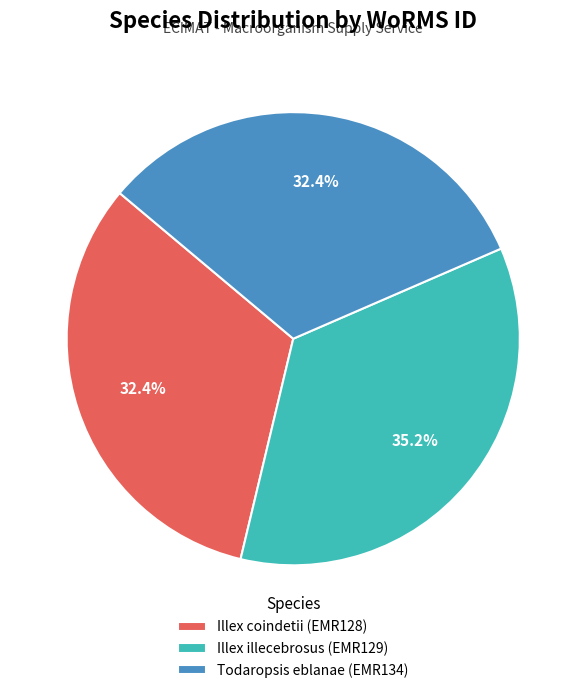

What percentage is the Illex illecebrosus (EMR129) slice, to the nearest percent?

35%